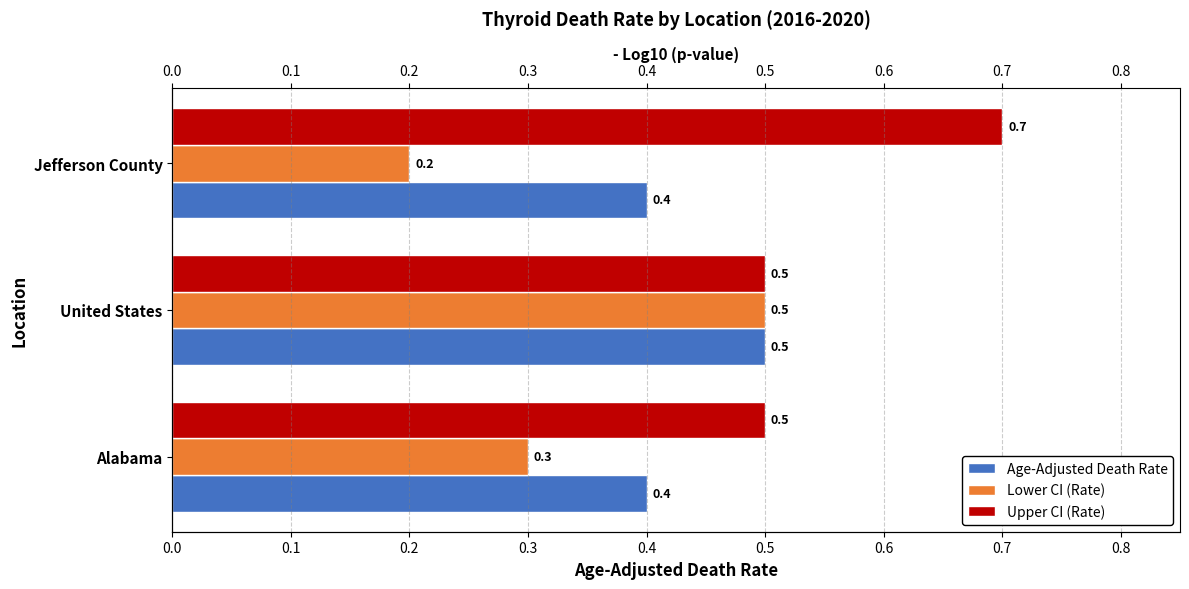

Reading left to right, what are all the values shown in this chart?

Age-Adjusted Death Rate: 0.4	0.5	0.4
Lower CI (Rate): 0.3	0.5	0.2
Upper CI (Rate): 0.5	0.5	0.7